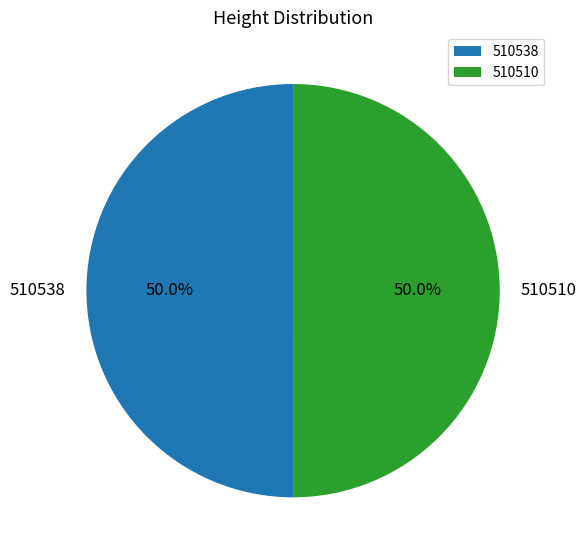

What percentage is NOT represented by 510510?

50.0%